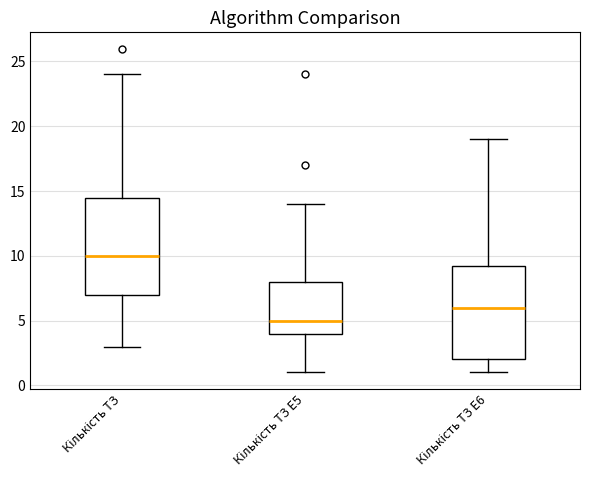

Reading left to right, transcribe this box plot: for each box, give where its median line is, the range the box spans, and where its two whiskers end, as read against the y-axis. The values are not printed on the chart, so give them approximately, as read against the axis.

Кількість ТЗ: median 10.0, box 7.0 to 14.5, whiskers 3.0 to 24.0
Кількість ТЗ E5: median 5.0, box 4.0 to 8.0, whiskers 1.0 to 14.0
Кількість ТЗ E6: median 6.0, box 2.0 to 9.5, whiskers 1.0 to 19.0